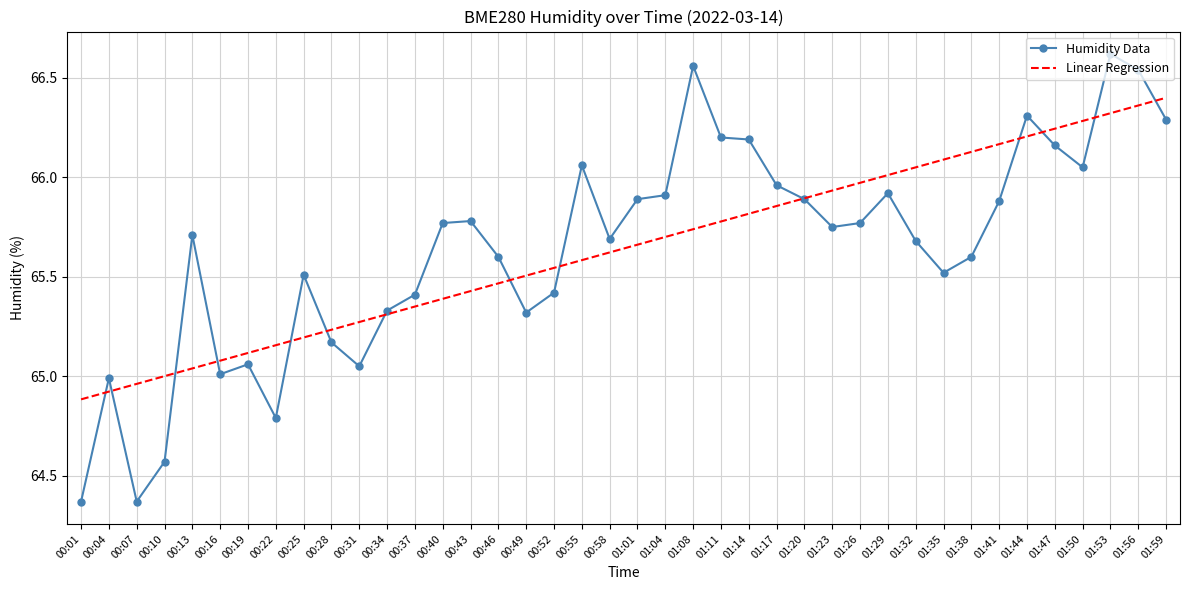

Where is the first local maximum for Humidity Data?

00:04